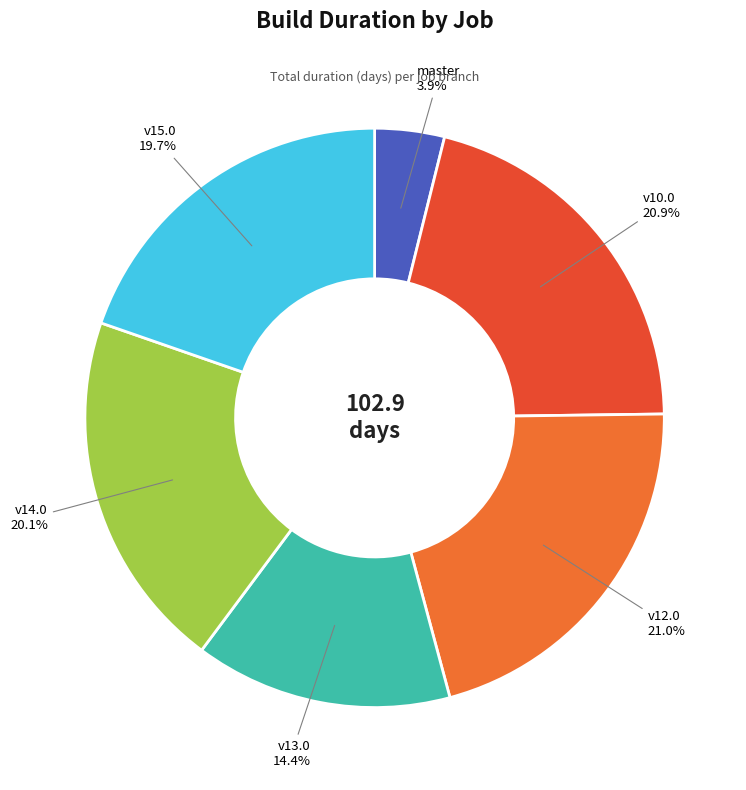

Is the sum of v14.0 and v12.0 greater than half?

No